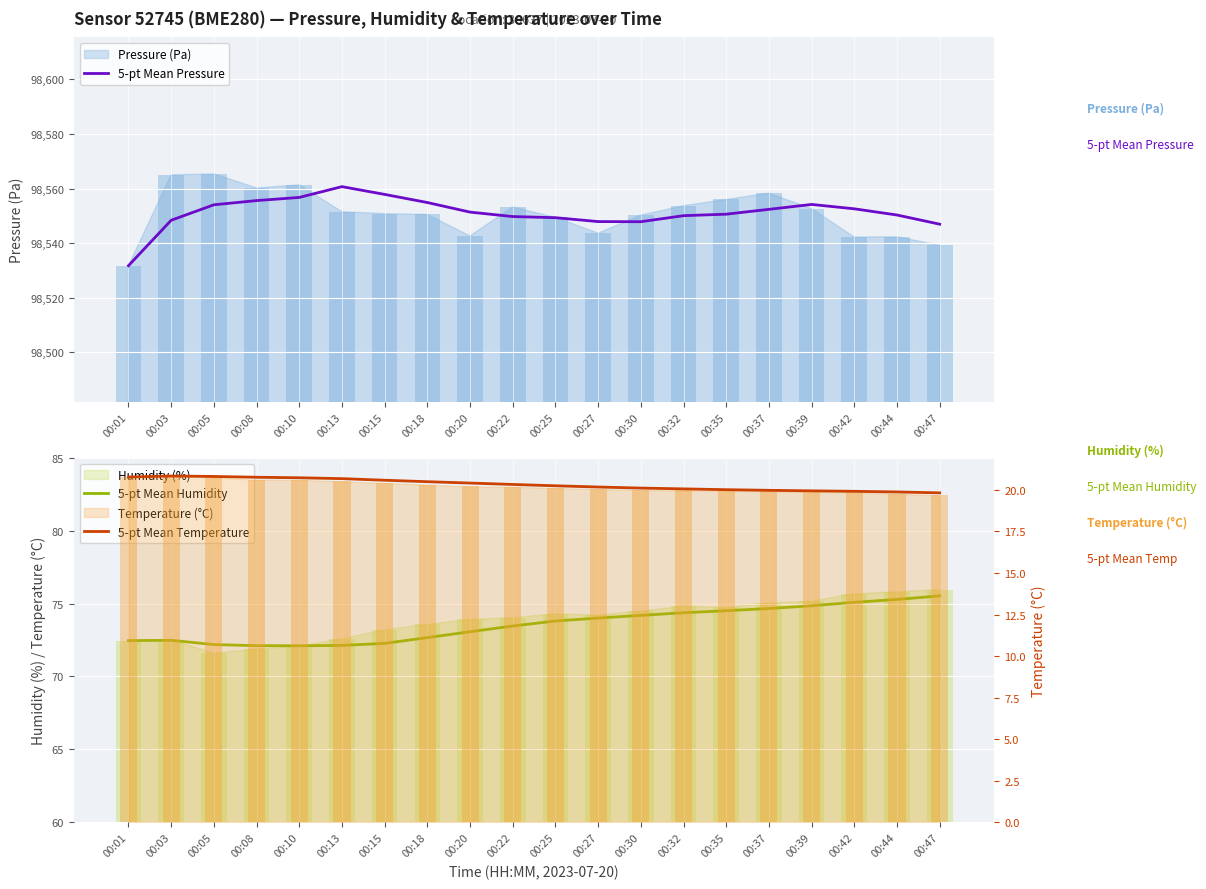

Between 00:22 and 00:37, which is larger?

00:37